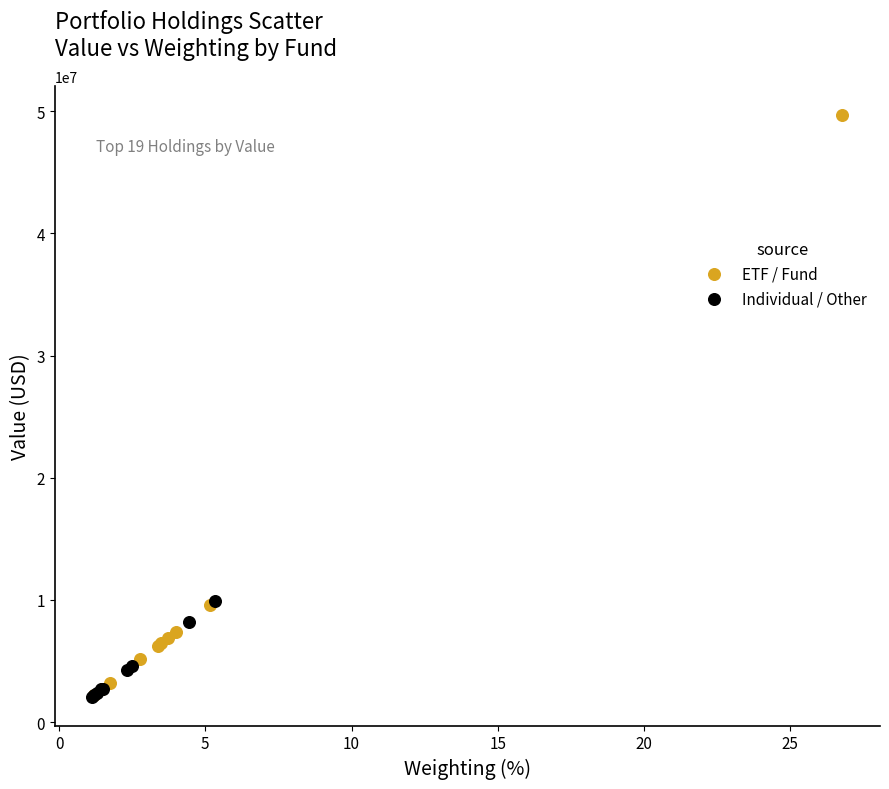

Which series contains the highest Y value?

ETF / Fund